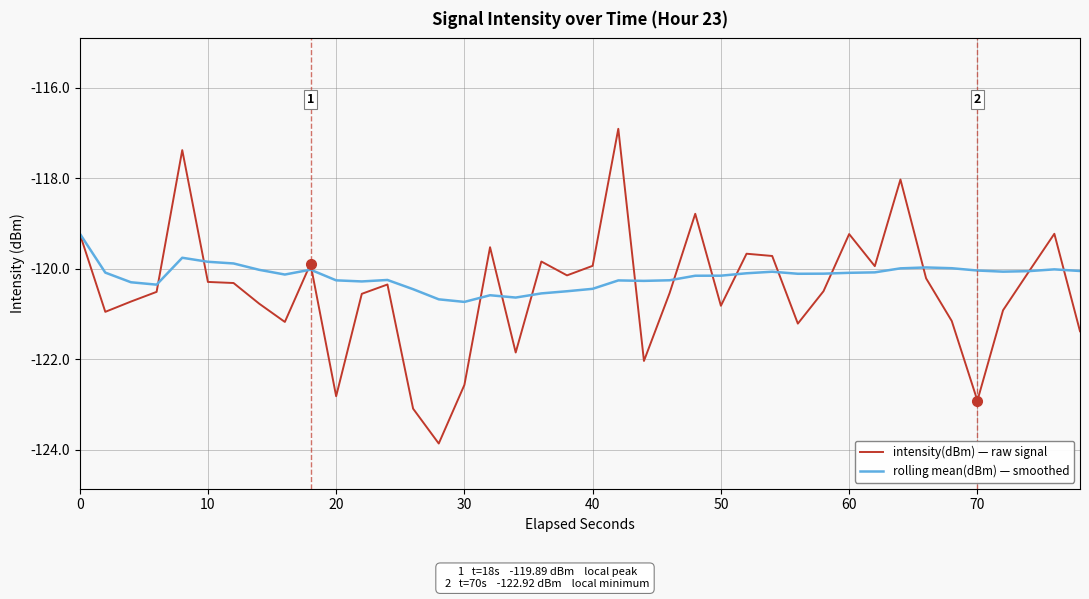

Which series has the largest range (max minus min)?

intensity(dBm) — raw signal